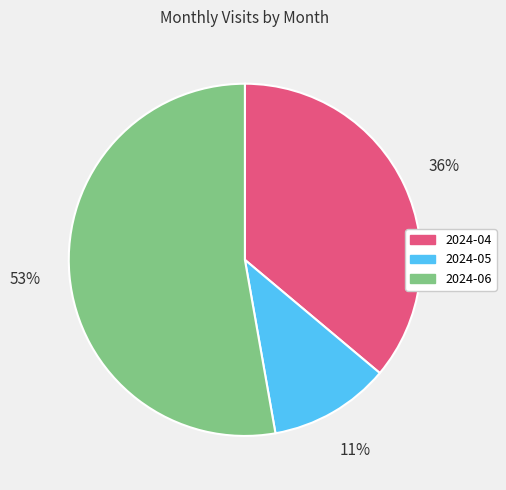

Is it true that 2024-04 is 28% of the pie?

False